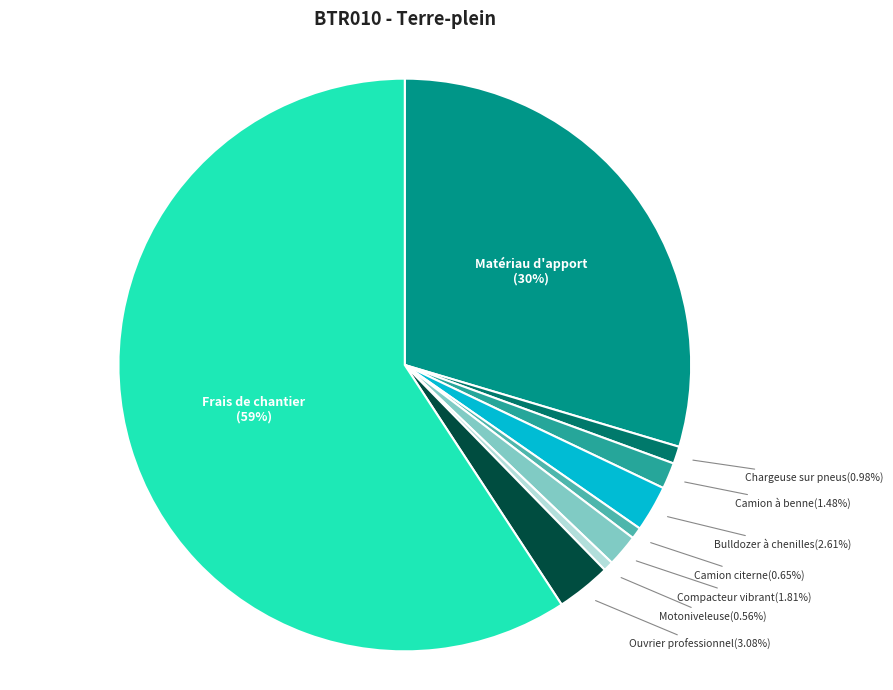

Is there any slice that represents more than half of the pie?

Yes